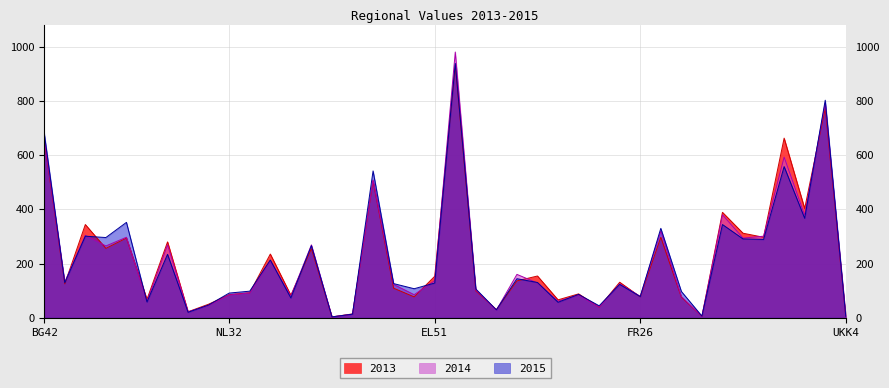

At which category does the chart reach its minimum across all series?

LU00